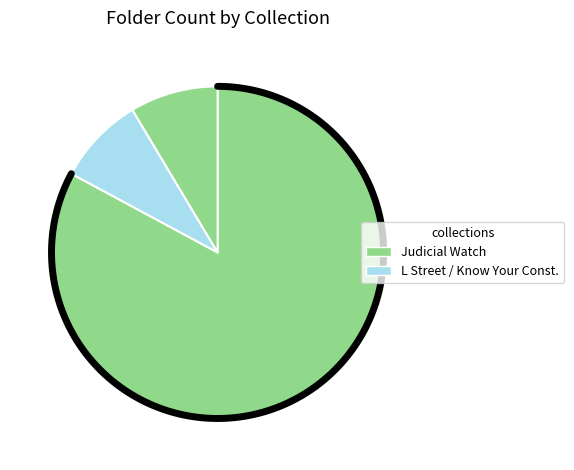

Does Know Your Constitutional Government account for over 50% of the chart?

No